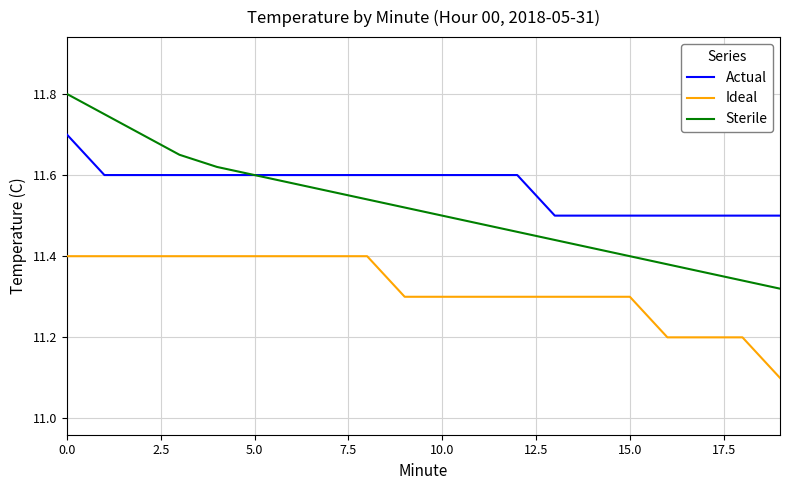

What is the difference between the maximum and minimum values in the Actual series?

0.2